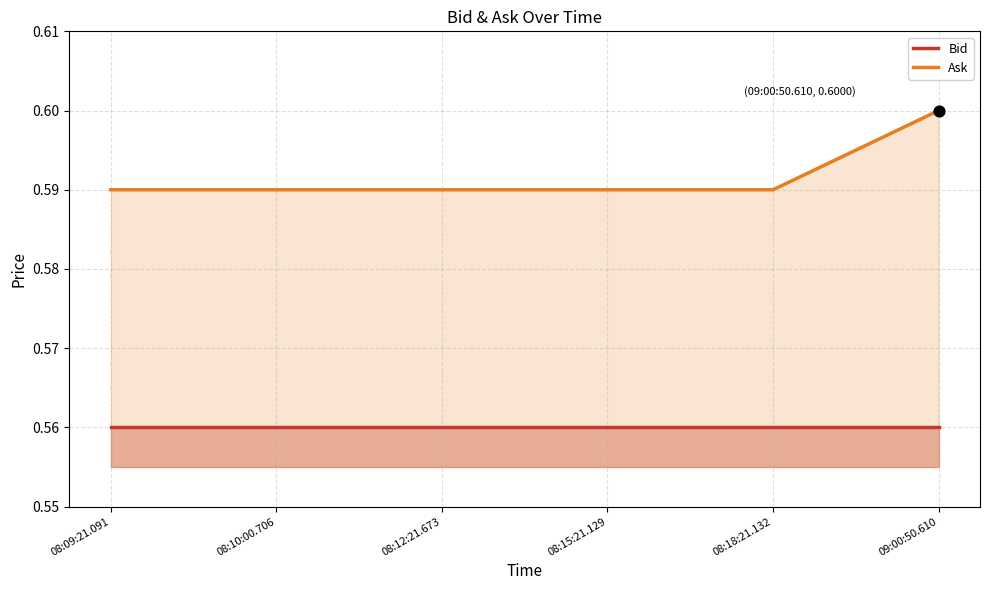

Which series contains the highest Y value?

Ask